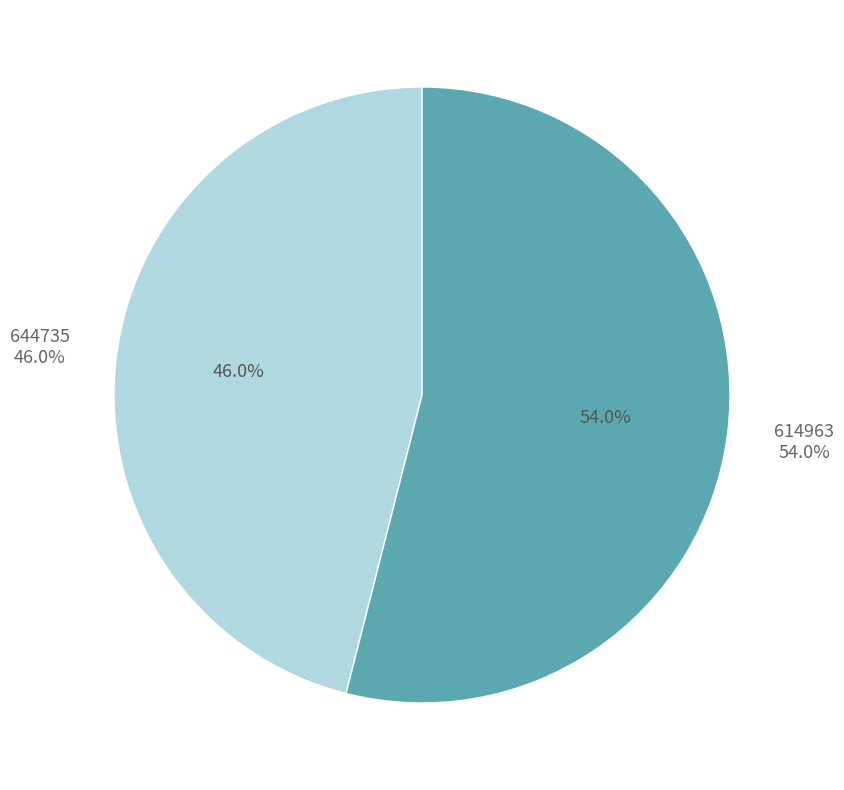

To the nearest percent, what is the average slice percentage?

50%